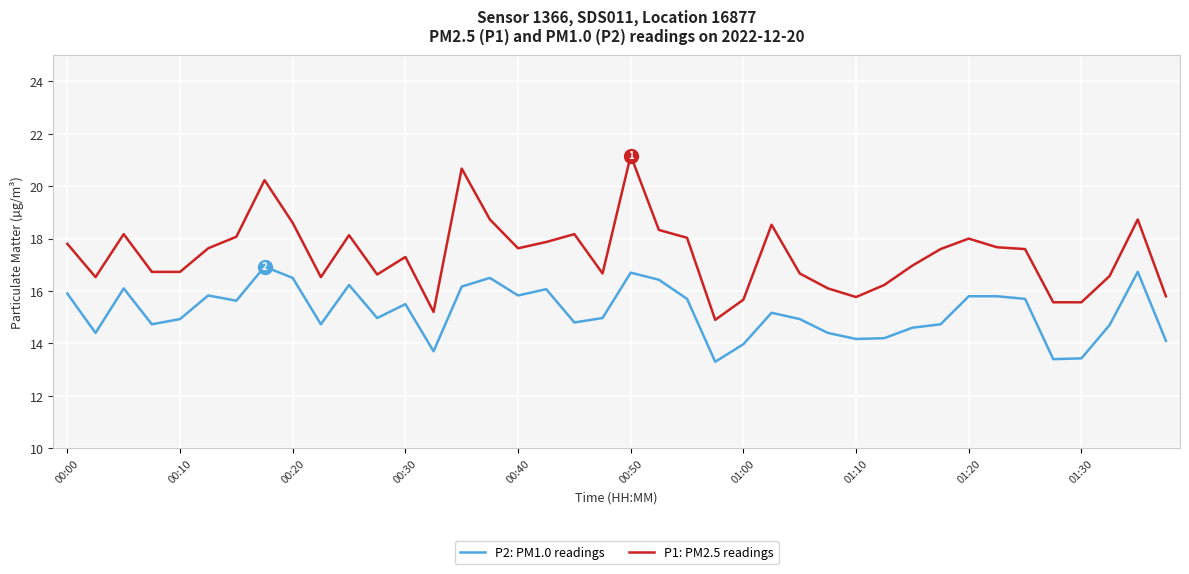

What is the smallest value displayed?

13.3